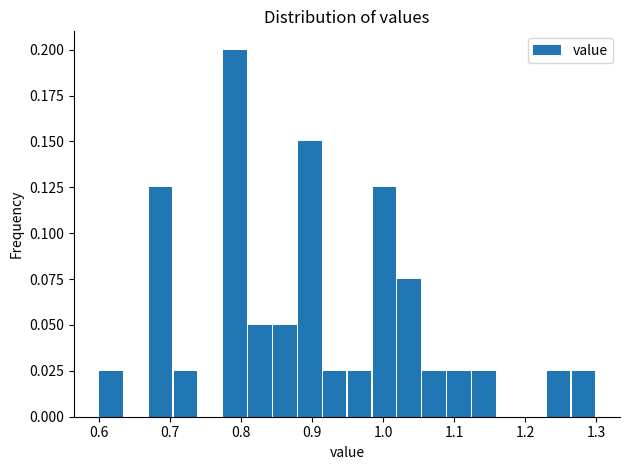

Read against the x-axis, roughly where is the centre of the tallest bar?

0.79